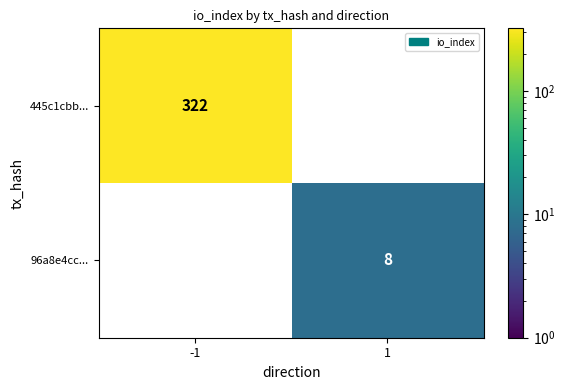

Is the value of 445c1cbb... at -1 greater than the value of 96a8e4cc... at 1?

Yes